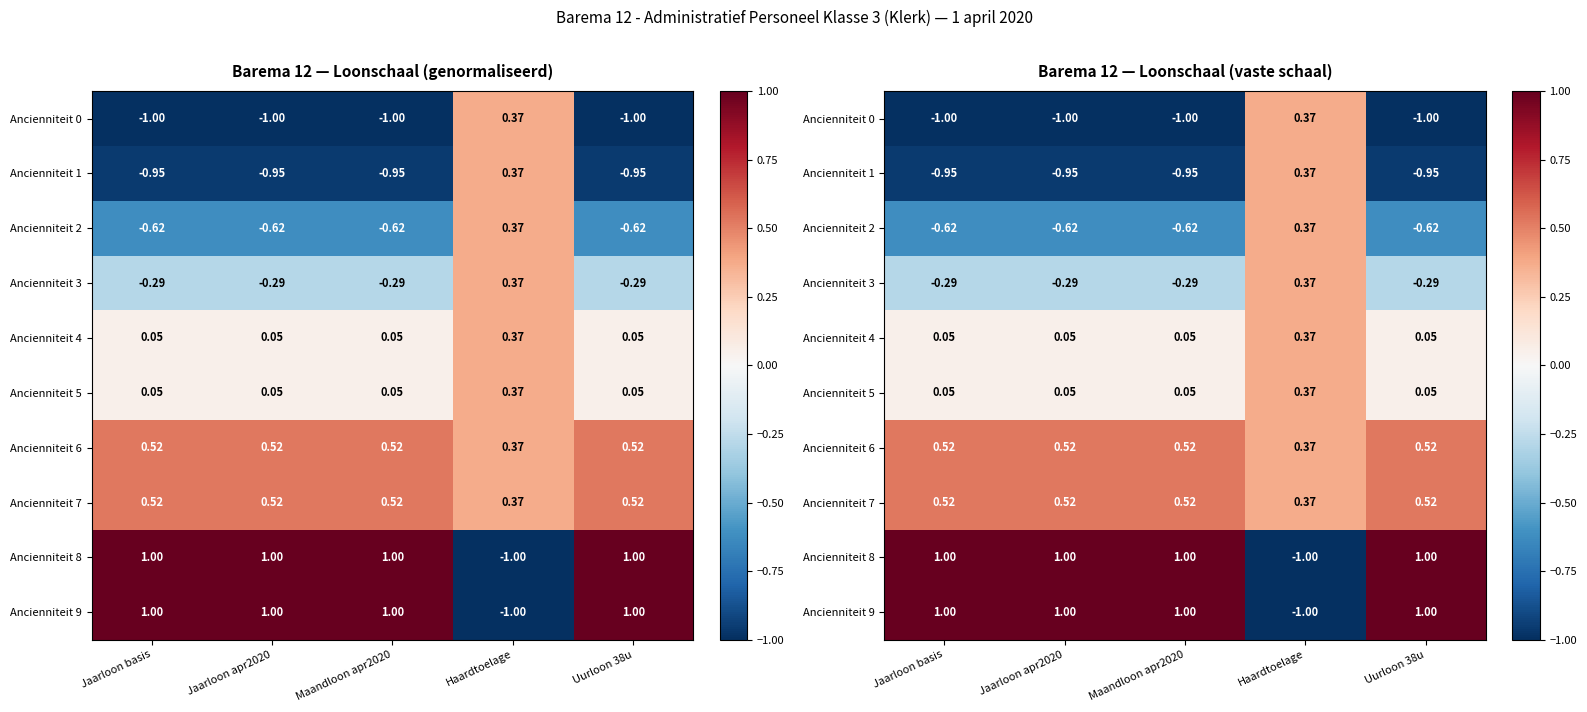

How many distinct data groups are displayed?

10